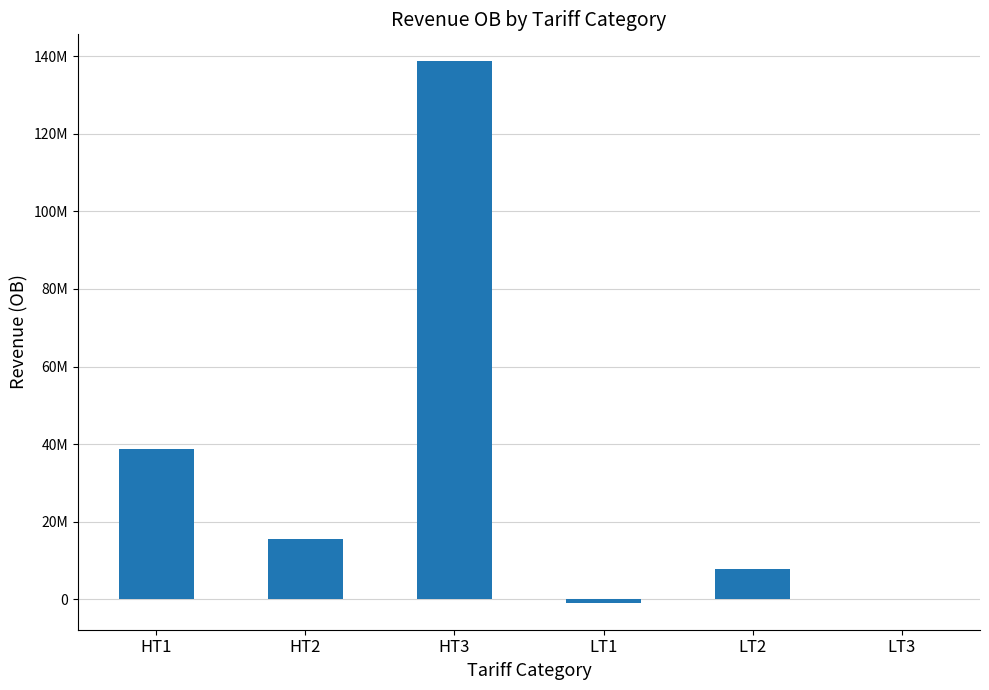

What is the sum of the values at LT1 and LT2?

7089743.4